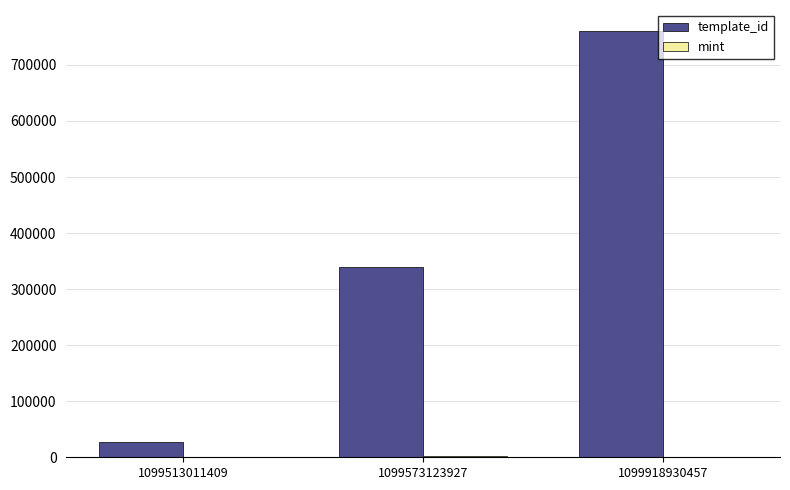

True or false: template_id has a value of 1293440 at 1099918930457.

False